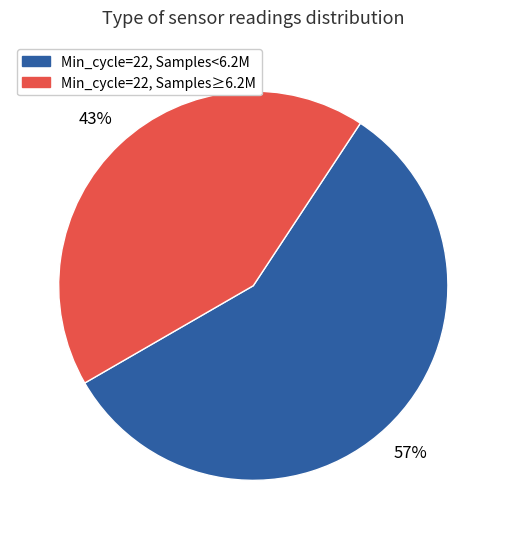

To the nearest percent, what is the average slice percentage?

50%